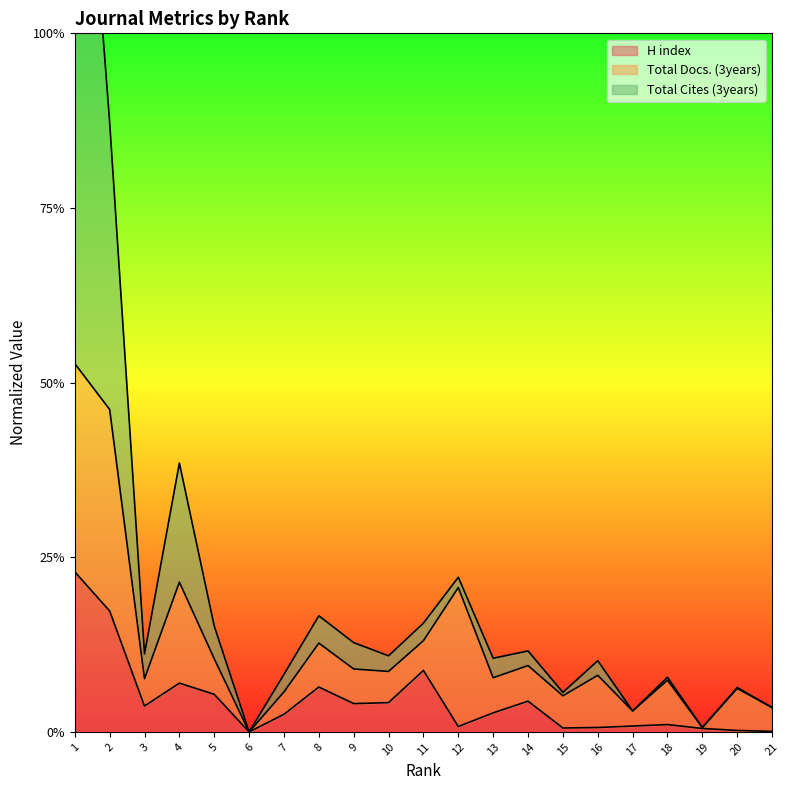

Does the chart display data point markers on the line(s)?

No